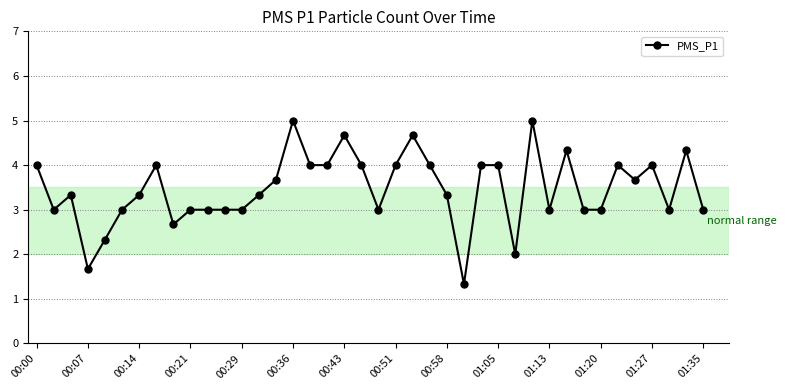

What is the sum of all values?

138.7